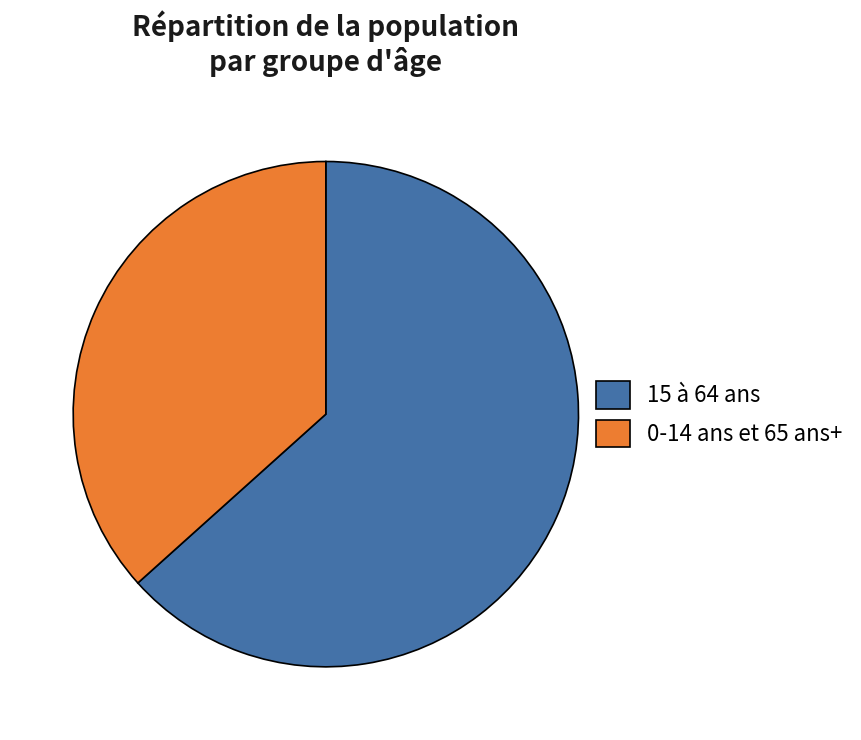

Do 0-14 ans et 65 ans+ and 15 à 64 ans together represent more than half of the pie?

Yes